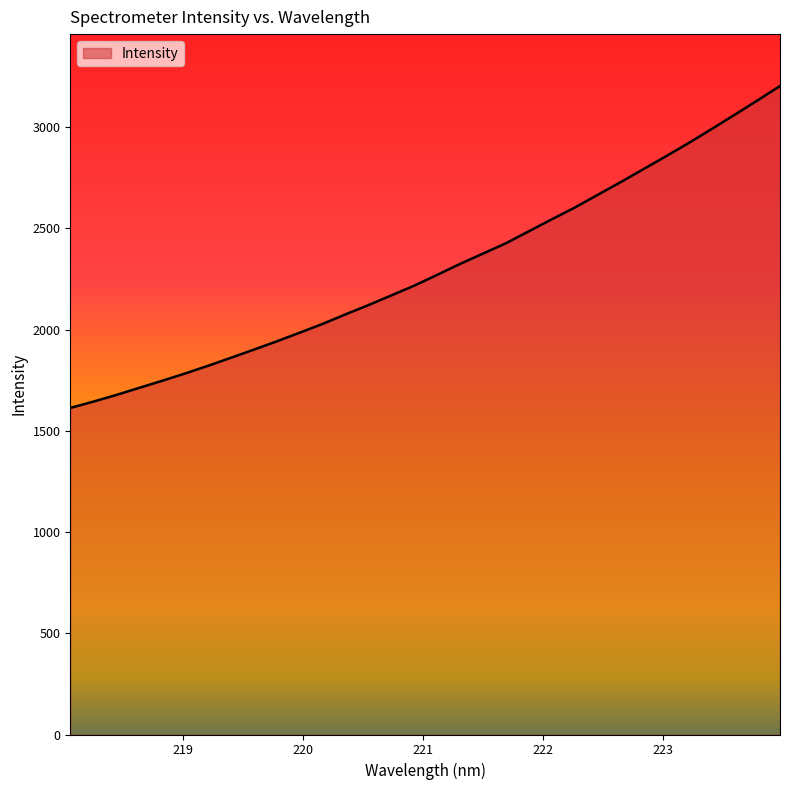

What is the greatest value displayed?

3203.5